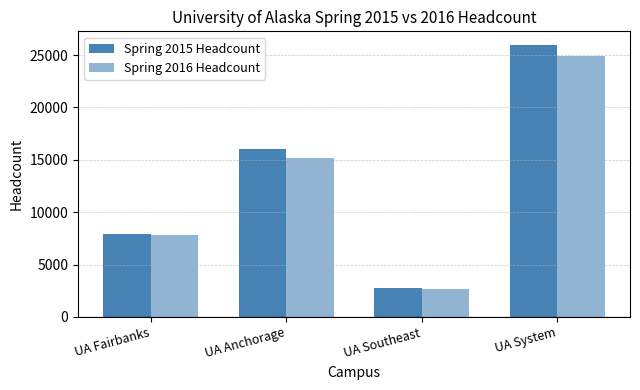

List the labels in order of Spring 2015 Headcount value, largest first.

UA System, UA Anchorage, UA Fairbanks, UA Southeast